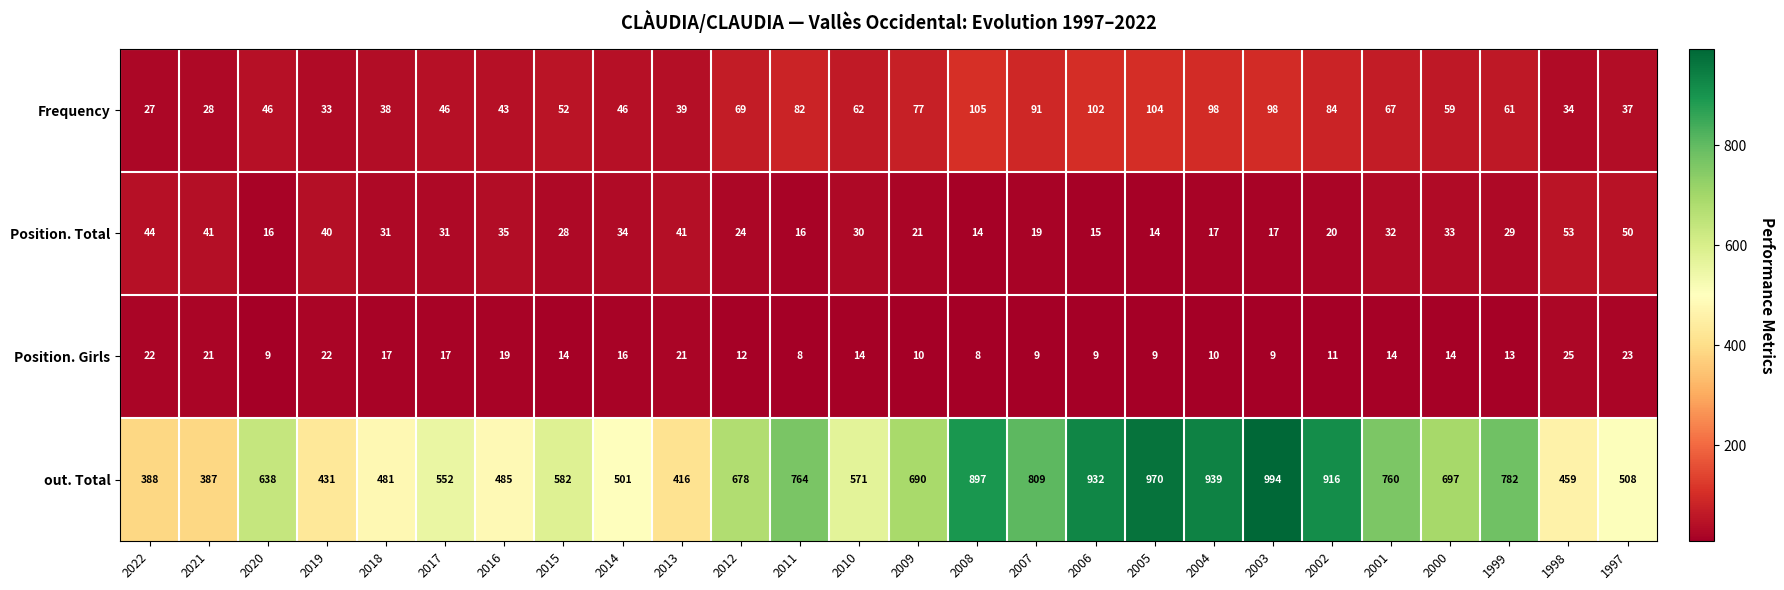

At 2013, list the series in order from smallest to largest.

Position. Girls, Frequency, Position. Total, out. Total